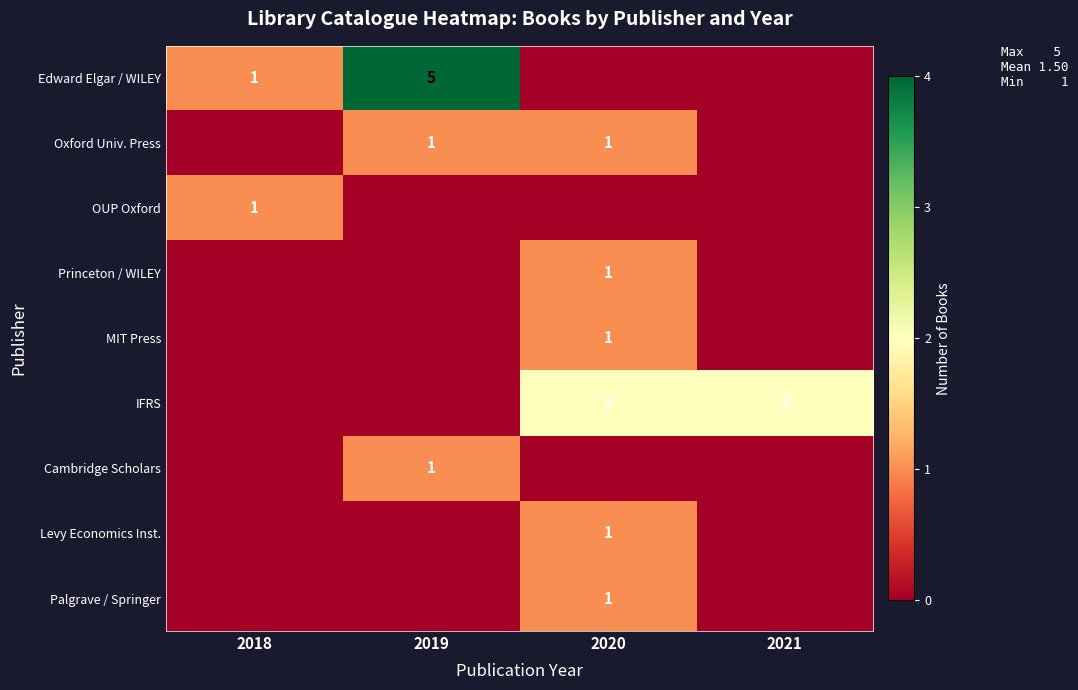

True or false: Edward Elgar / WILEY has a value of 2 at 2018.

False